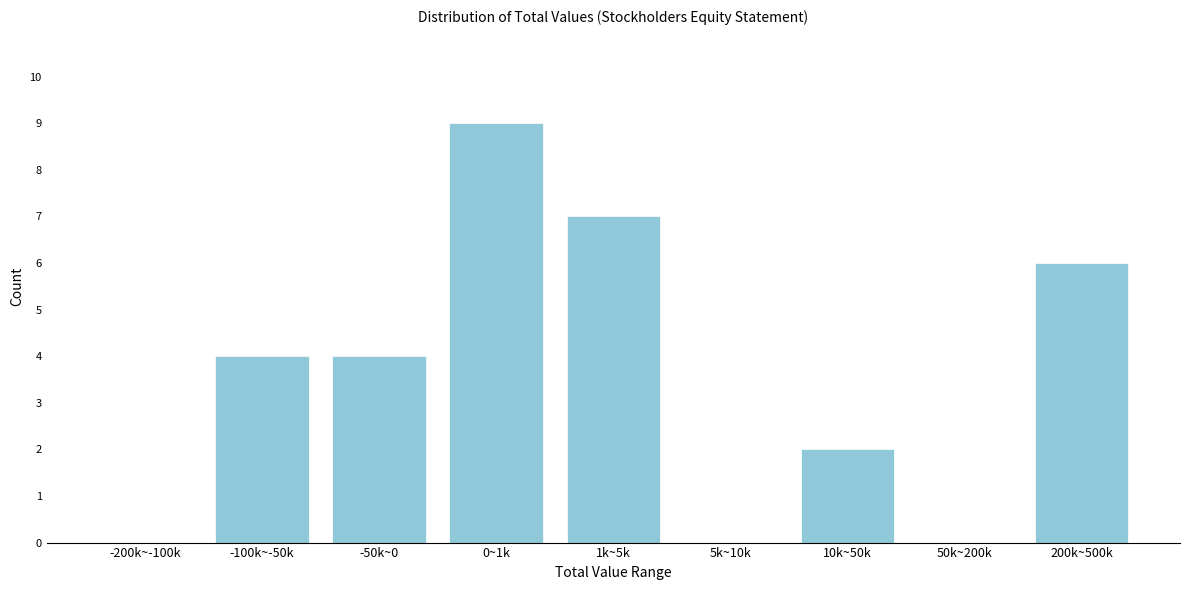

Reading left to right, what are all the values shown in this chart?

-200k~-100k=0	-100k~-50k=4	-50k~0=4	0~1k=9	1k~5k=7	5k~10k=0	10k~50k=2	50k~200k=0	200k~500k=6